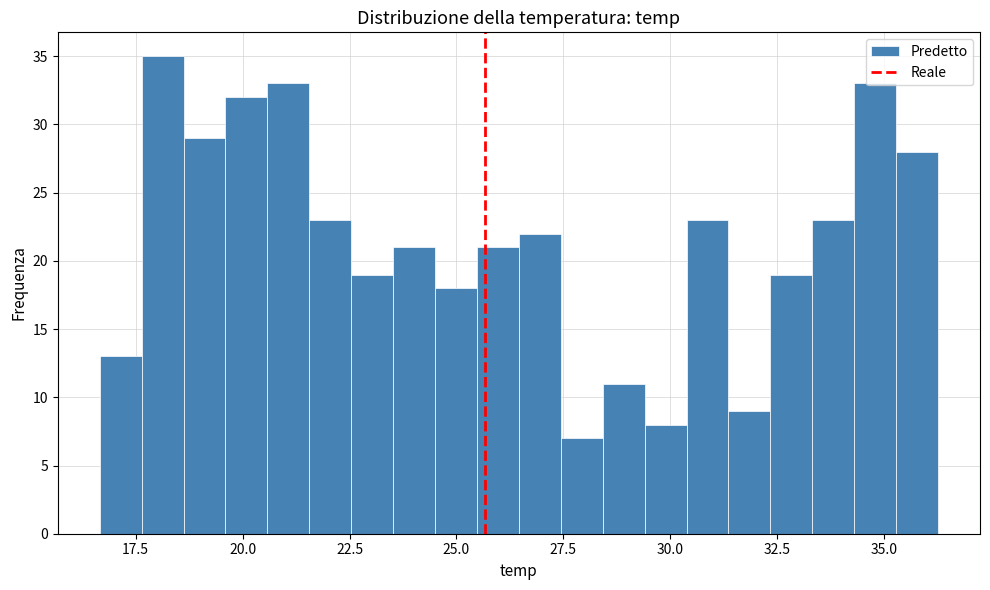

Around what value on the x-axis is the tallest bar? Give the approximate position of its centre, as read against the axis.

18.0